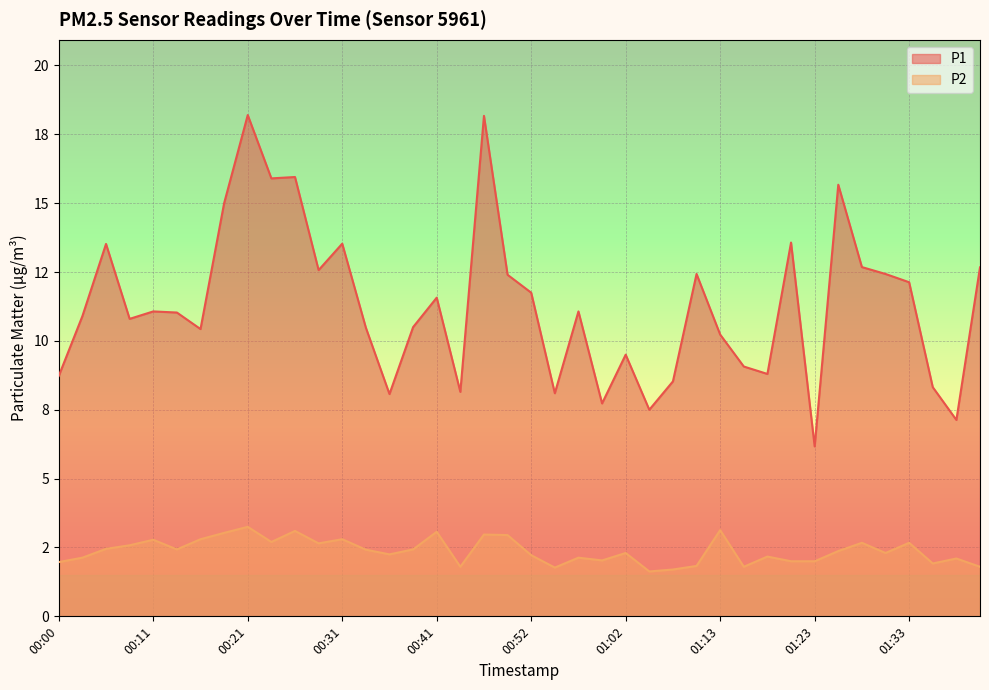

Which has a higher value, 00:11 or 00:31?

00:31